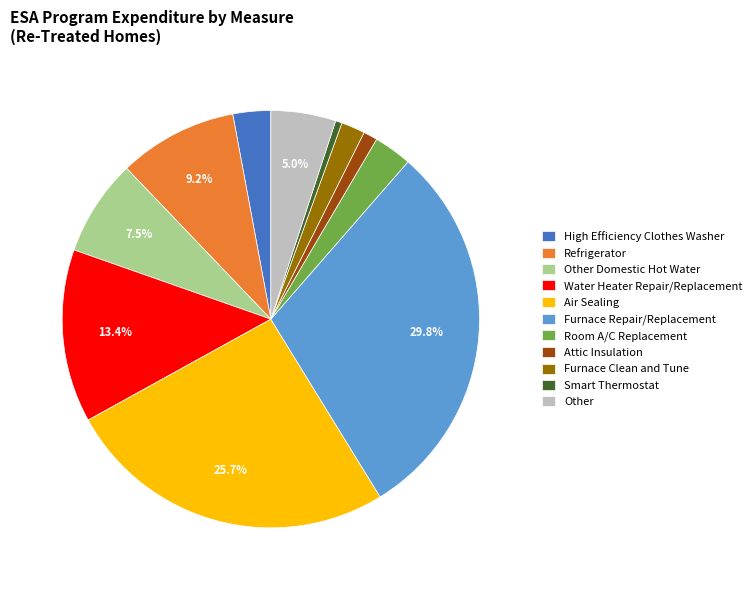

Which slice is the largest?

Furnace Repair/Replacement